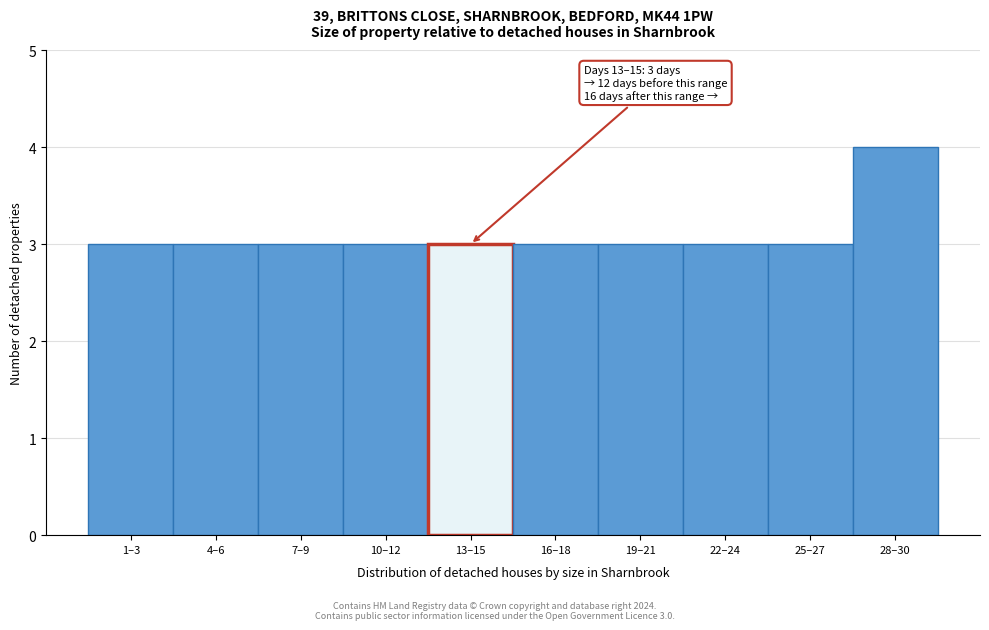

Reading left to right, extract all data points from this chart.

1–3=3	4–6=3	7–9=3	10–12=3	13–15=3	16–18=3	19–21=3	22–24=3	25–27=3	28–30=4